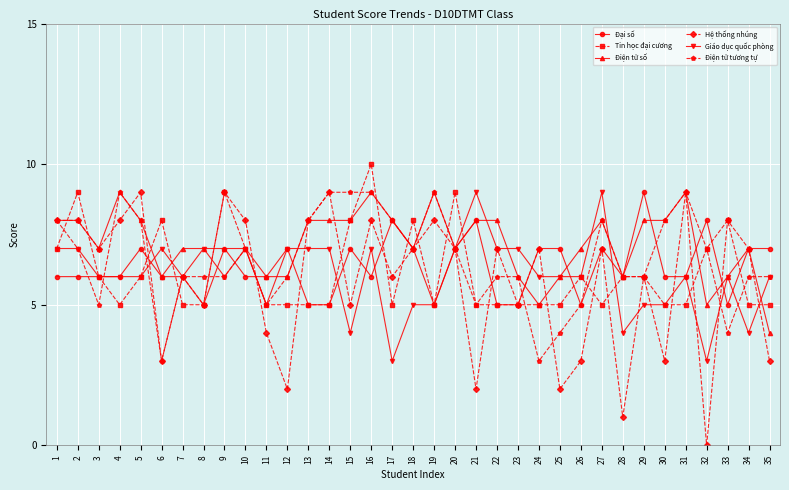

What is the maximum value for Hệ thống nhúng?

9